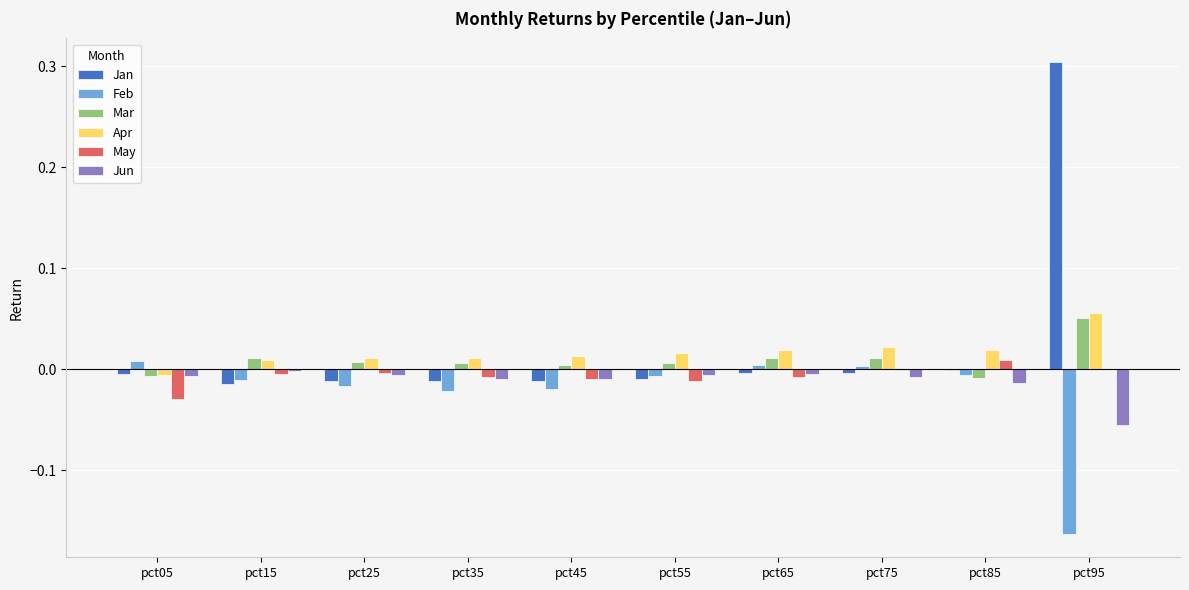

At which category is the sum across all series the highest?

pct95